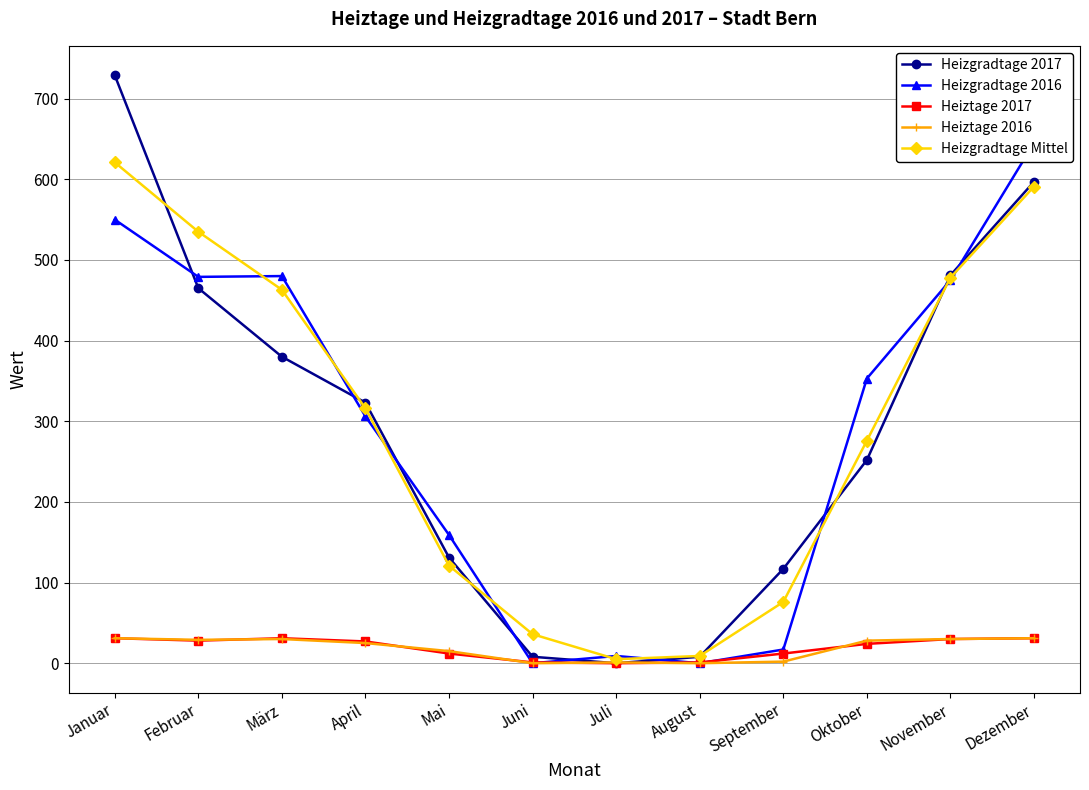

Rank the categories by Heizgradtage Mittel value from lowest to highest.

Juli, August, Juni, September, Mai, Oktober, April, März, November, Februar, Dezember, Januar